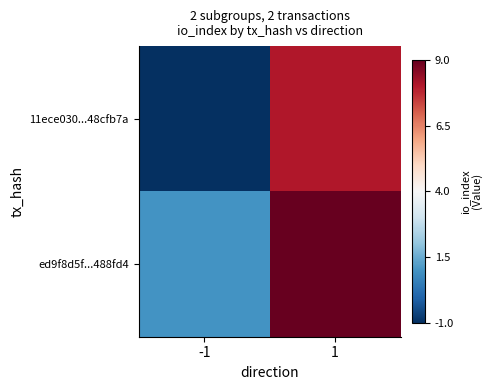

Reading left to right, transcribe all the data shown in this chart.

11ece030...48cfb7a: -1=-1	1=8
ed9f8d5f...488fd4: -1=1	1=9